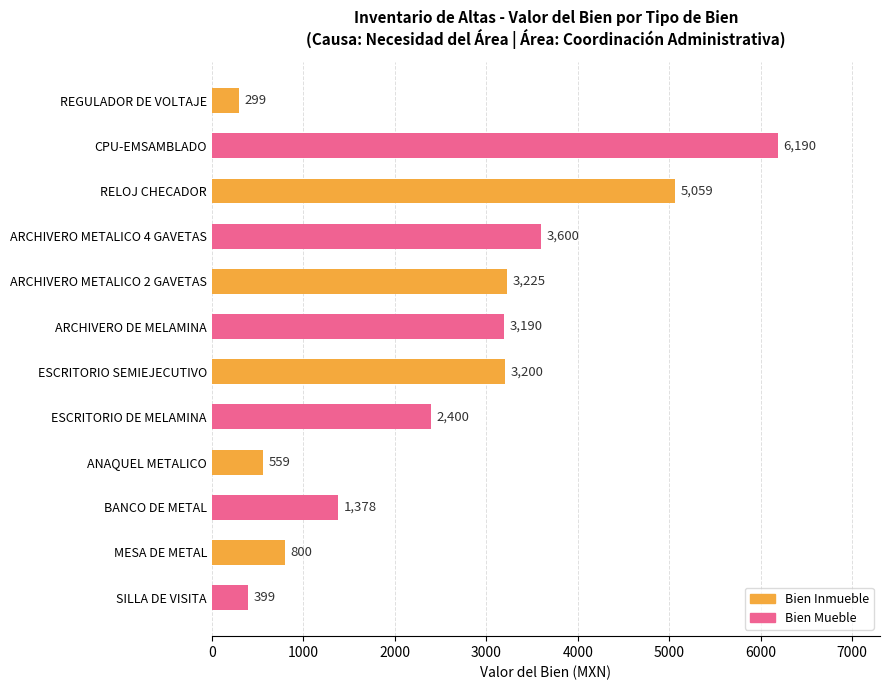

What is the label of the 10th bar from the top?

BANCO DE METAL